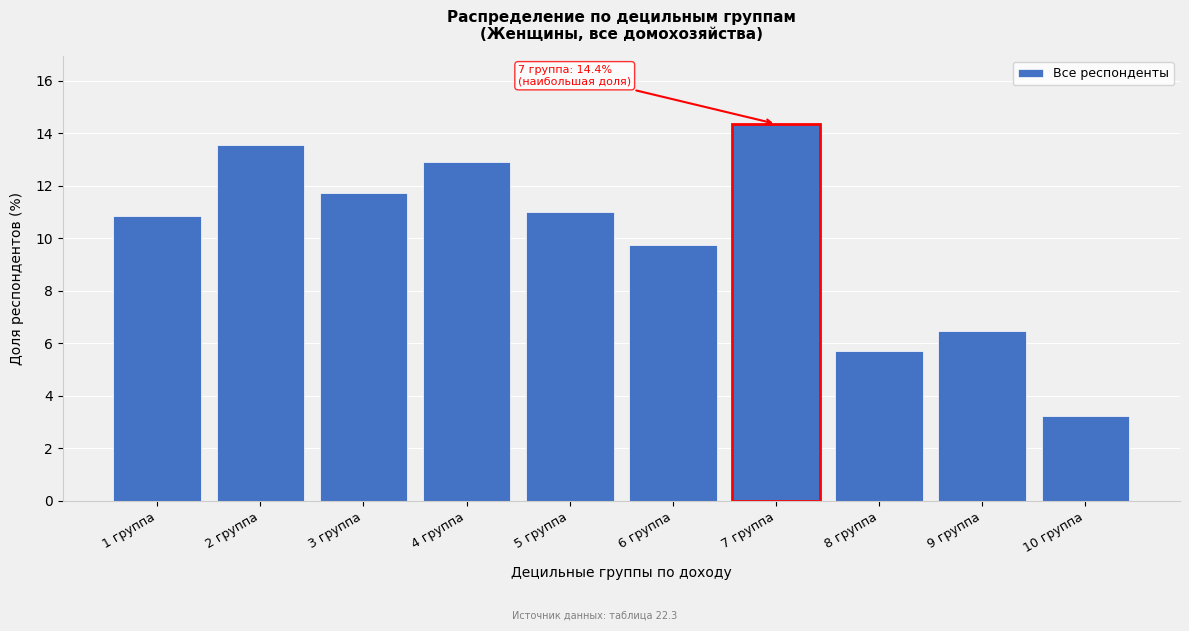

Reading left to right, what are all the values shown in this chart?

1 группа=10.8	2 группа=13.5	3 группа=11.7	4 группа=12.9	5 группа=11.0	6 группа=9.7	7 группа=14.4	8 группа=5.7	9 группа=6.5	10 группа=3.2